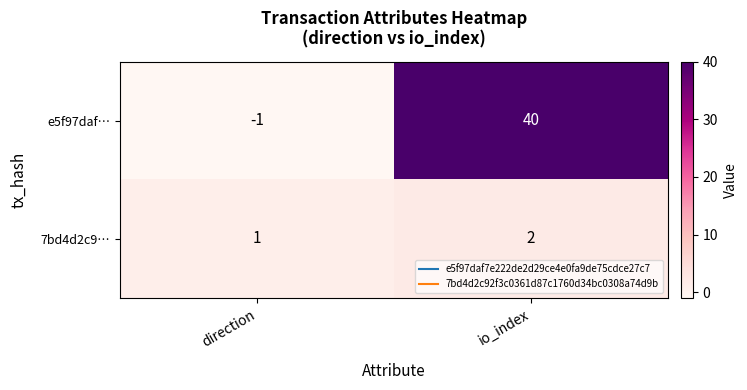

True or false: 7bd4d2c9… has a value of 1 at direction.

True